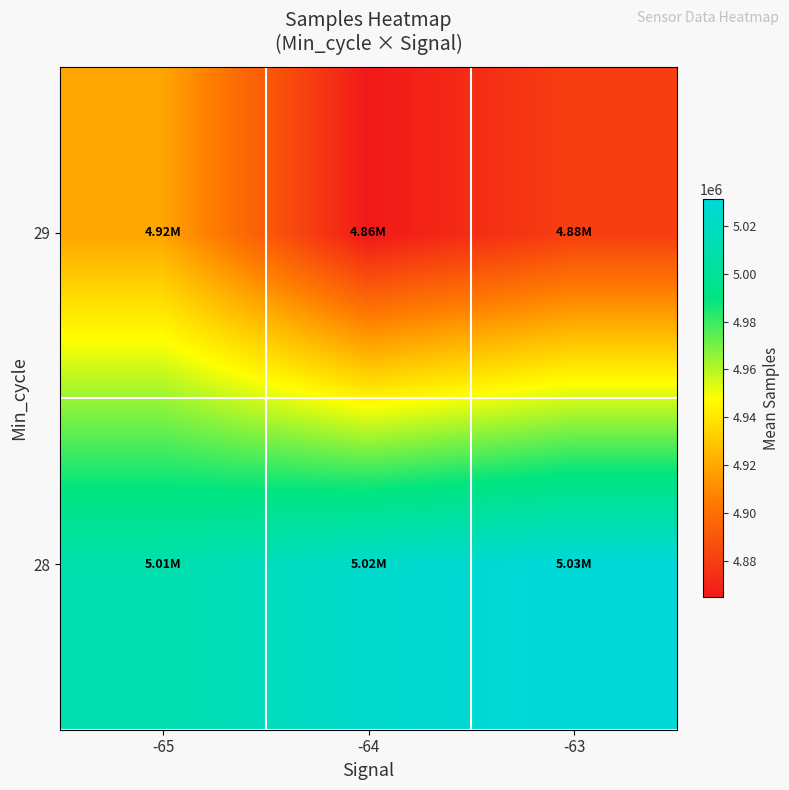

At how many categories does at least one series exceed 4976192?

3